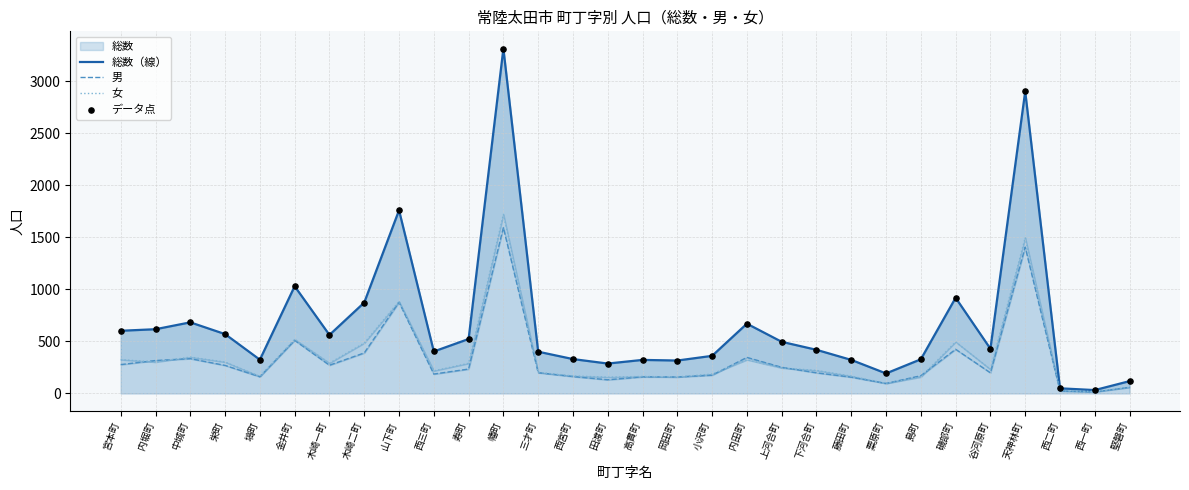

Which series has the largest total across all categories?

総数（線）